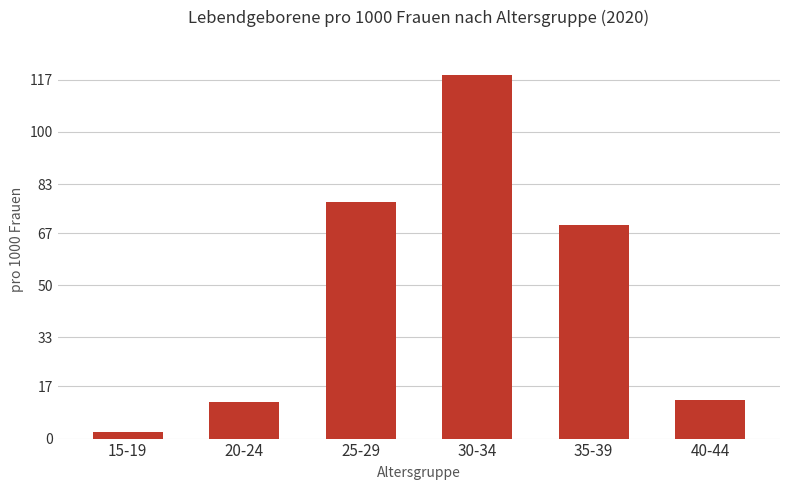

Reading left to right, what are all the values shown in this chart?

15-19=2.1	20-24=11.8	25-29=77.1	30-34=118.7	35-39=69.5	40-44=12.5